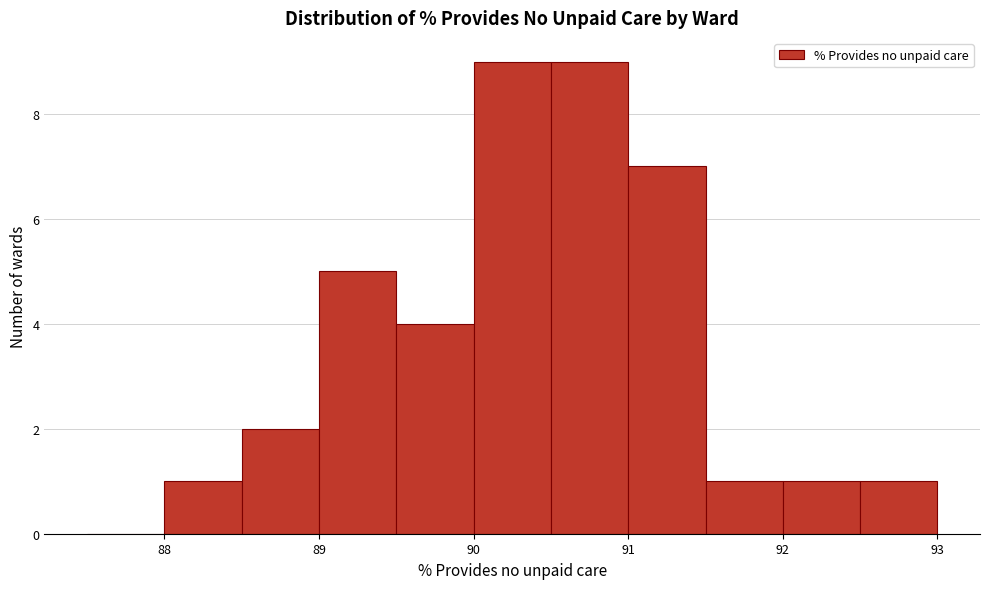

Reading left to right, list every bar in this chart as the range it spans on the x-axis followed by its height. The values are not printed on the chart, so give them approximately, as read against the axis.

87.5 to 88.0: 0
88.0 to 88.5: 1
88.5 to 89.0: 2
89.0 to 89.5: 5
89.5 to 90.0: 4
90.0 to 90.5: 9
90.5 to 91.0: 9
91.0 to 91.5: 7
91.5 to 92.0: 1
92.0 to 92.5: 1
92.5 to 93.0: 1